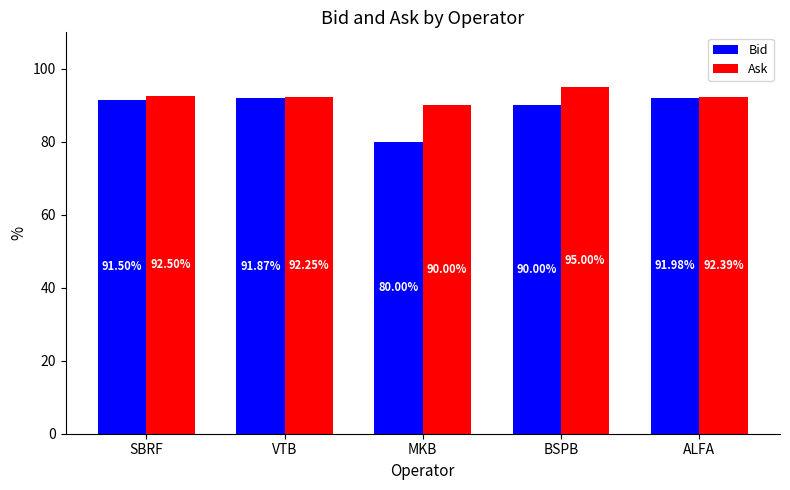

What is the label of the 3rd bar from the right?

MKB